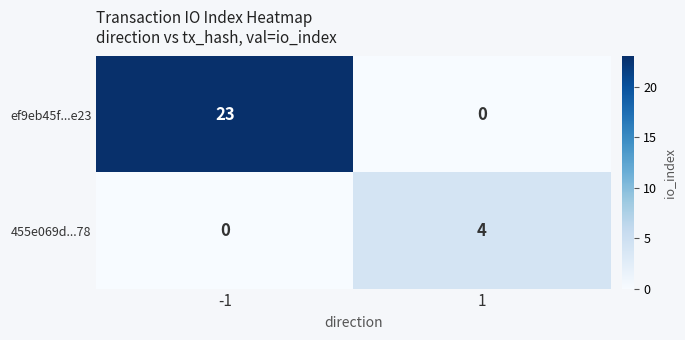

At how many categories does at least one series exceed 18?

1